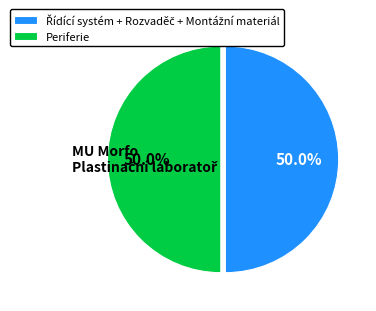

To the nearest percent, what percentage of the pie is Periferie?

50%